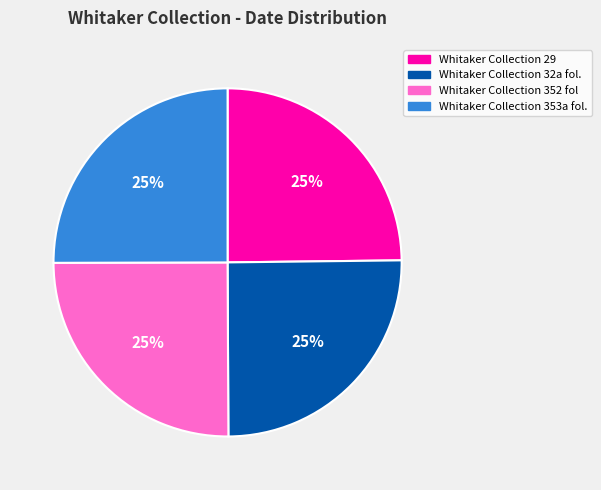

To the nearest percent, what is the average slice percentage?

25%